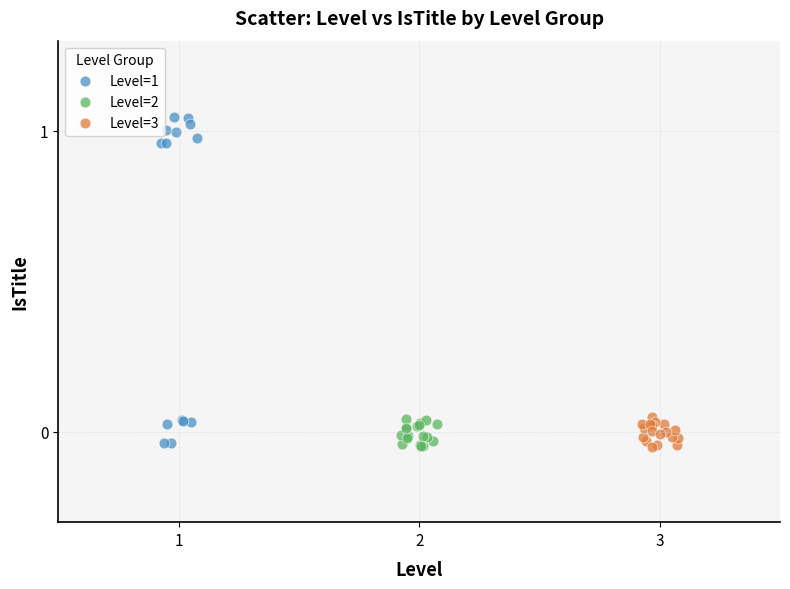

Which series reaches the maximum Y coordinate?

Level=1